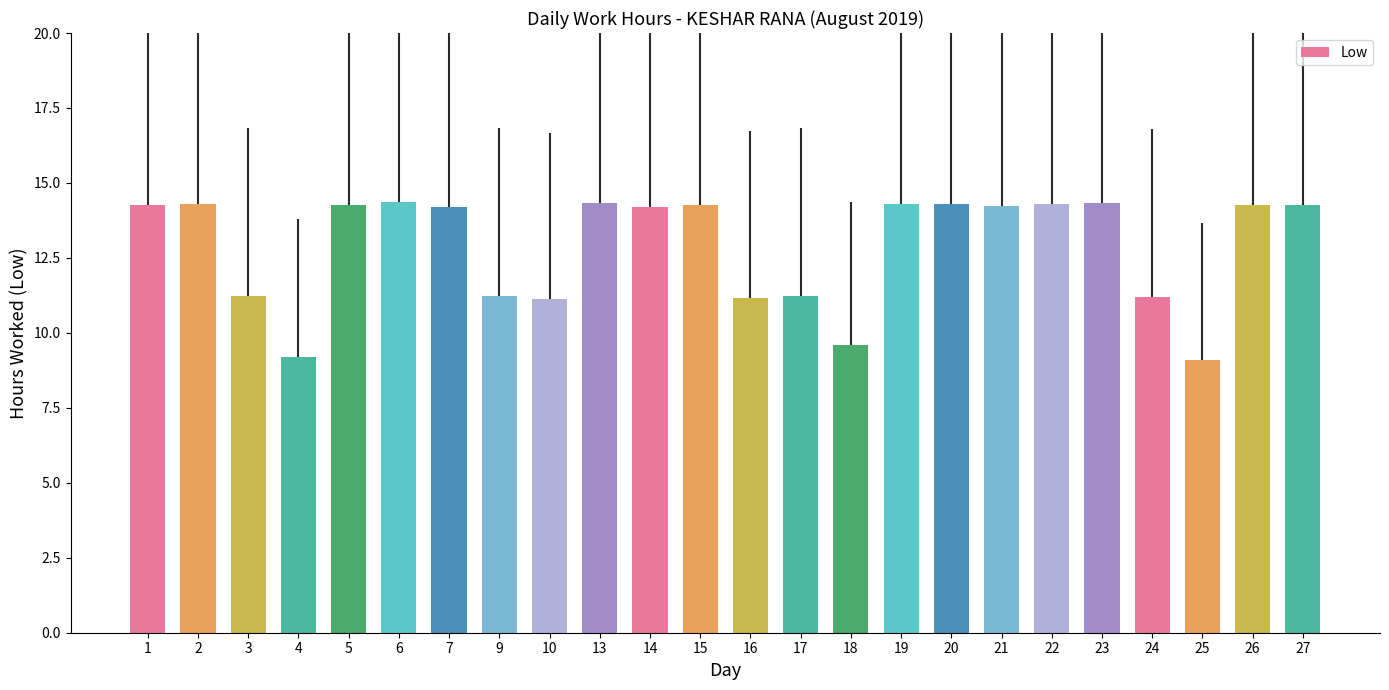

What is the value of the 11th bar from the left?

14.2